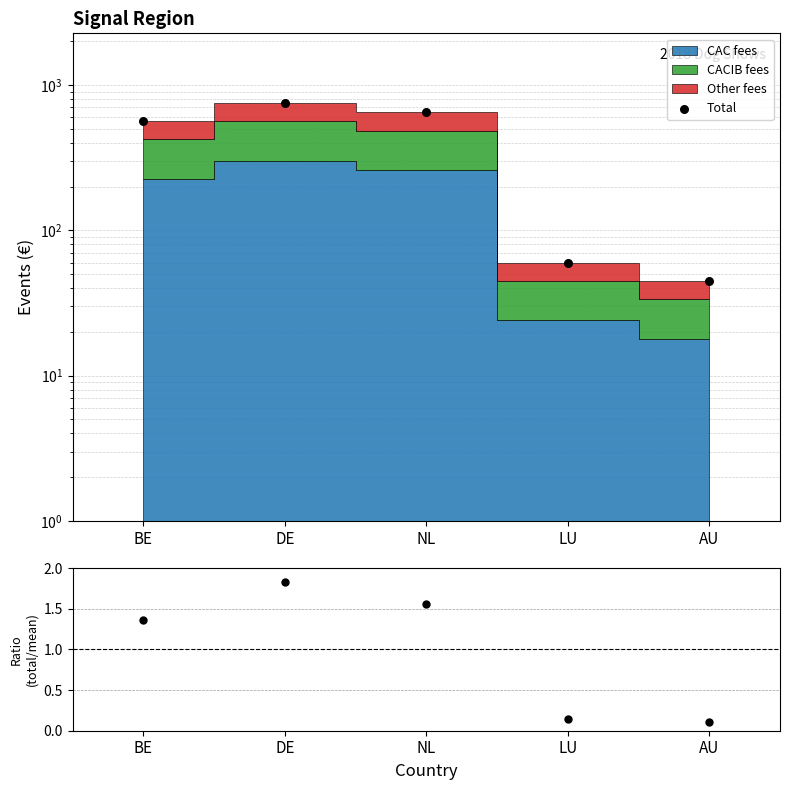

What is the ratio of the value at LU to the value at NL?

0.1